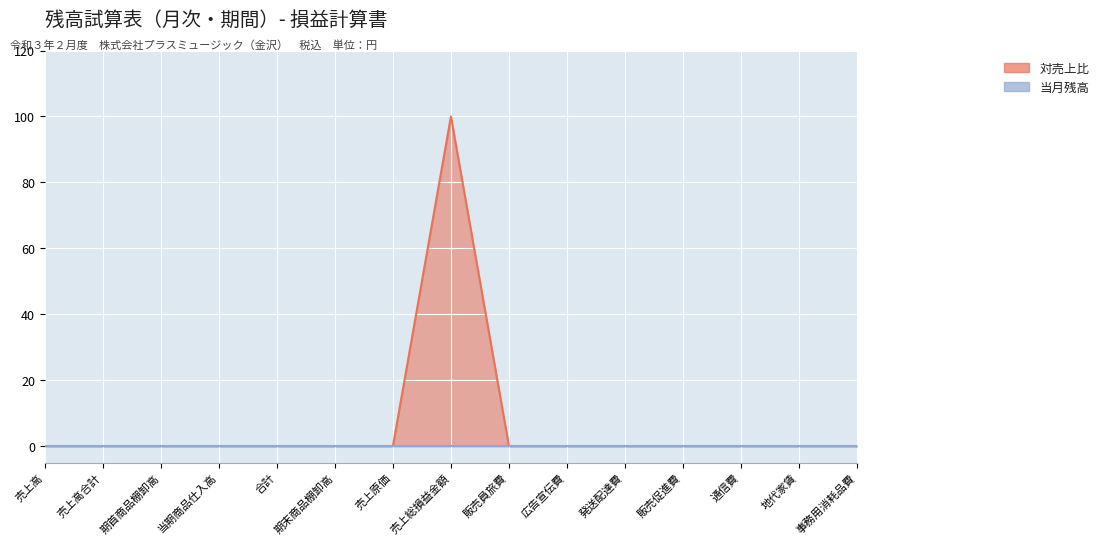

True or false: there are more than 0 points higher than both neighbors.

True